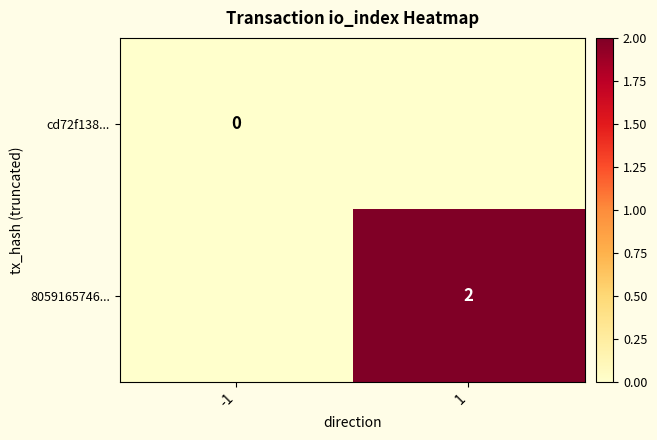

Is the value of 8059165746... at 1 greater than the value of cd72f138... at -1?

Yes